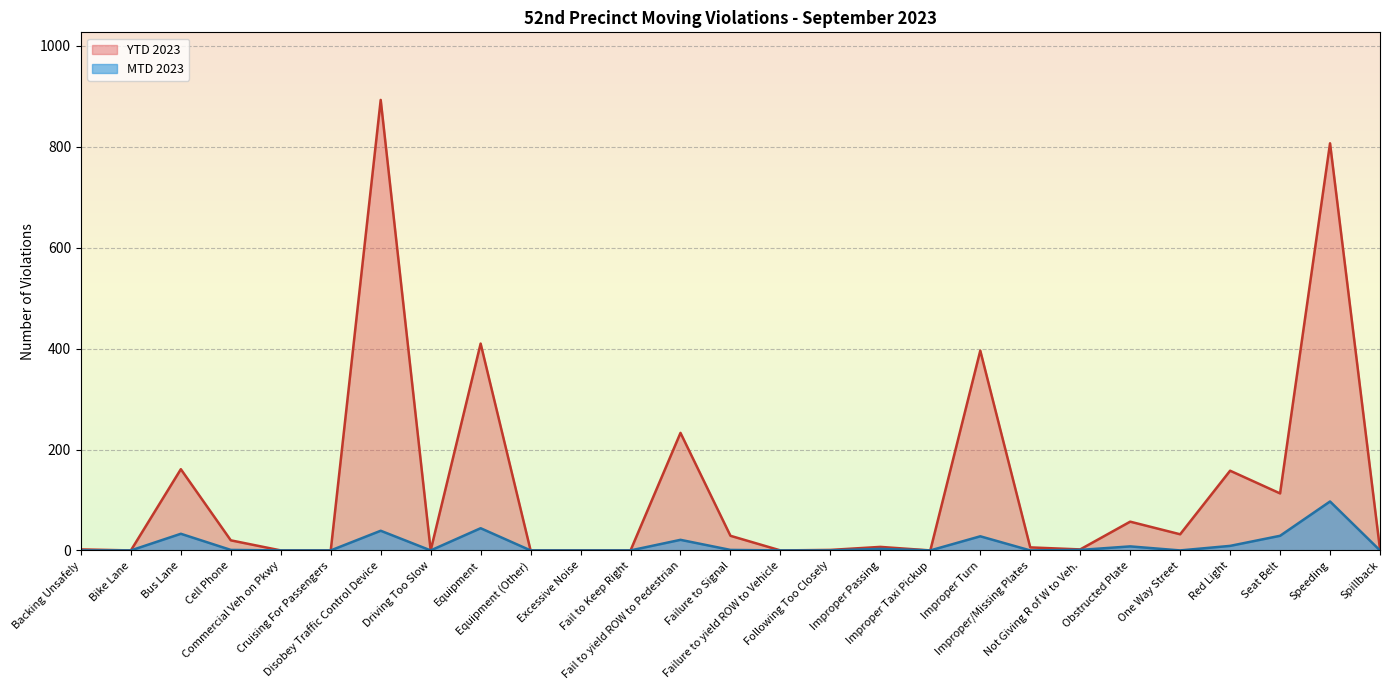

What is the difference between the MTD 2023 values at Fail to yield ROW to Pedestrian and Cruising For Passengers?

21